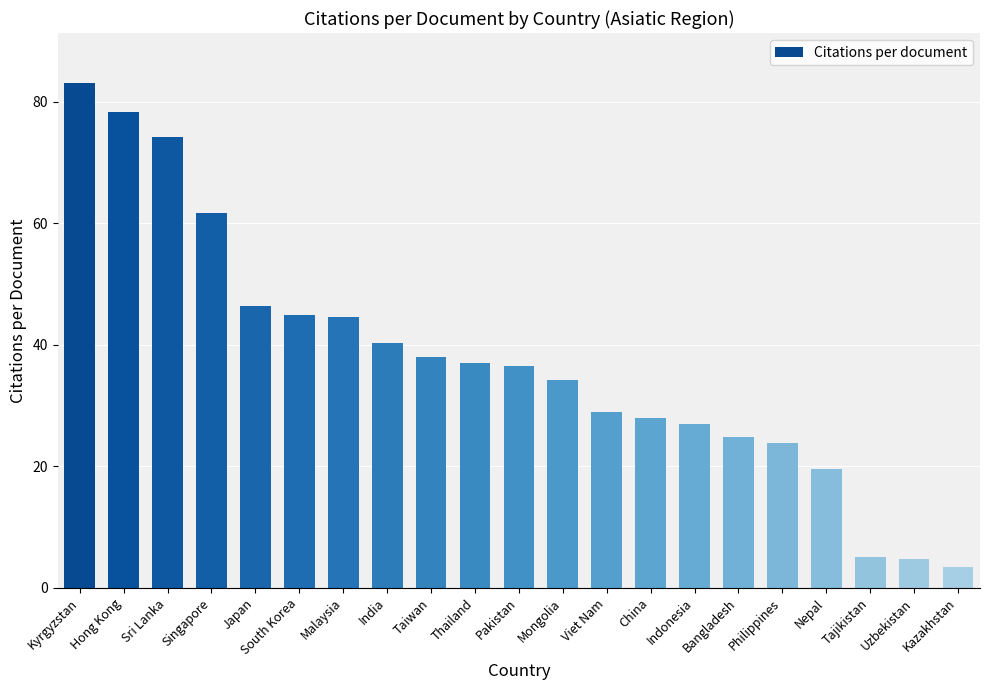

Approximately how many times larger is the value at India compared to Hong Kong?

0.5